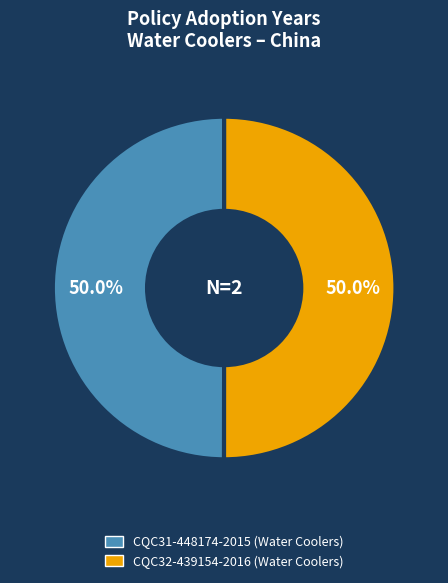

What portion of the pie excludes CQC31-448174-2015 (Water Coolers)?

50.0%